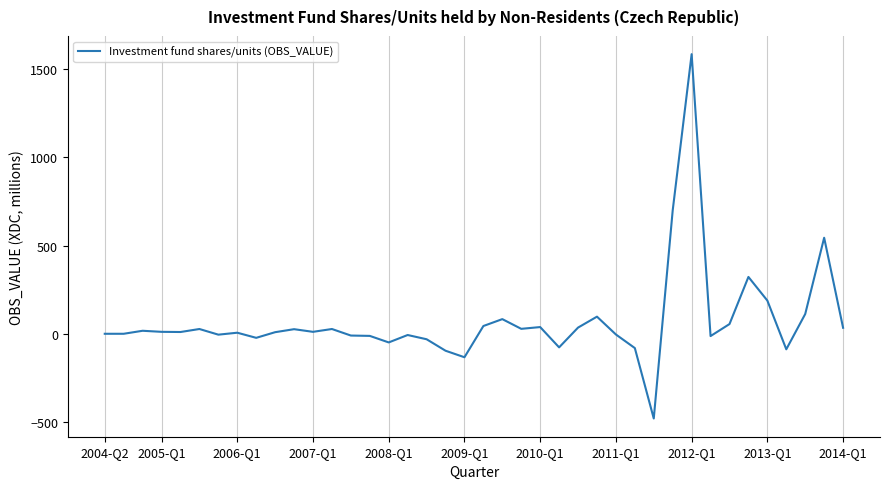

What is the difference between the maximum and minimum values?

2064